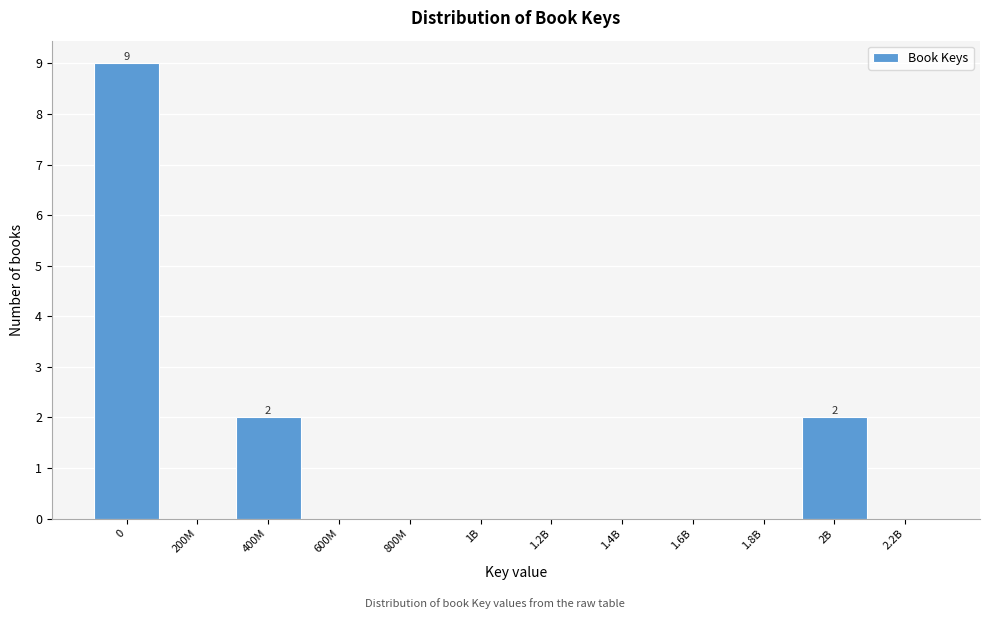

Reading left to right, list all the values displayed in this chart.

0=9	200M=0	400M=2	600M=0	800M=0	1B=0	1.2B=0	1.4B=0	1.6B=0	1.8B=0	2B=2	2.2B=0